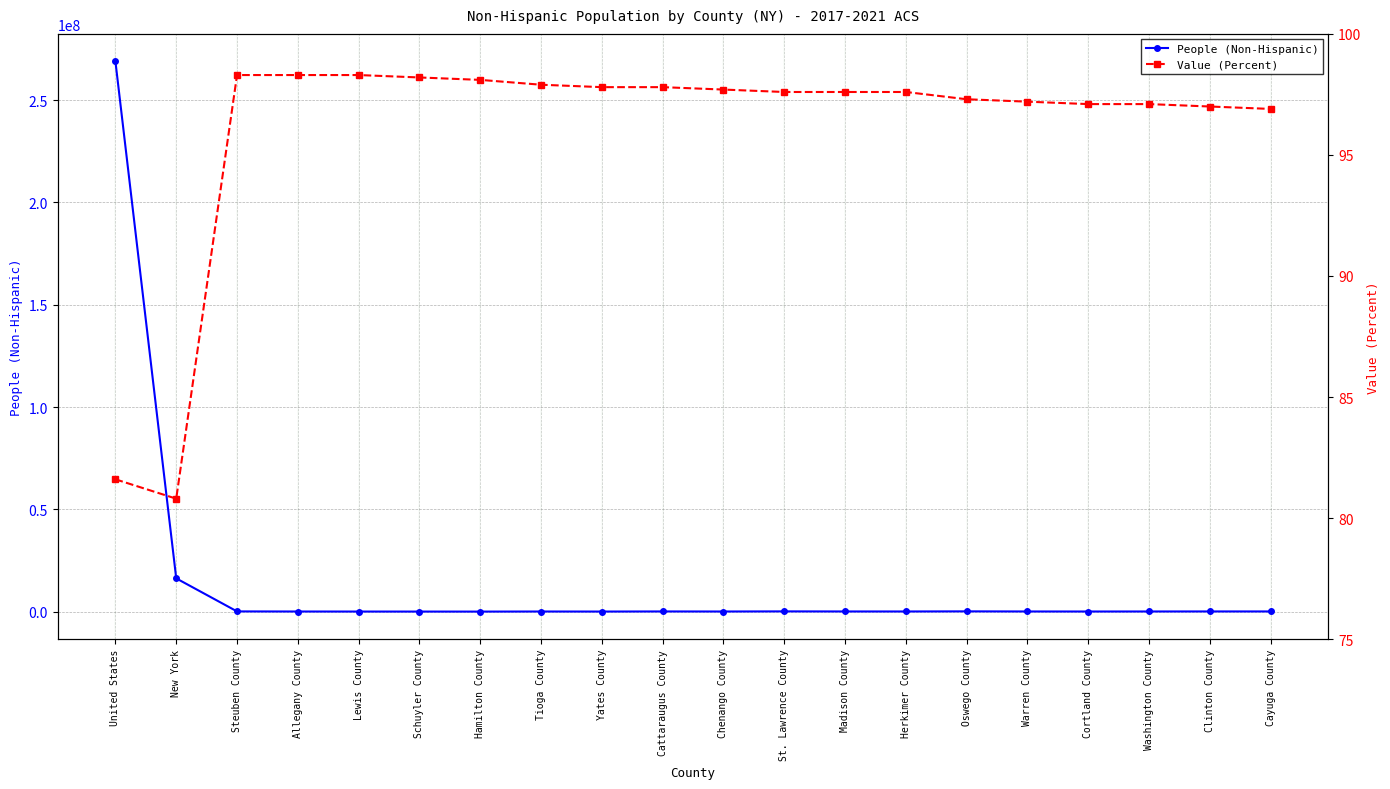

What is the sum of the People (Non-Hispanic) values at Oswego County and Warren County?

178705